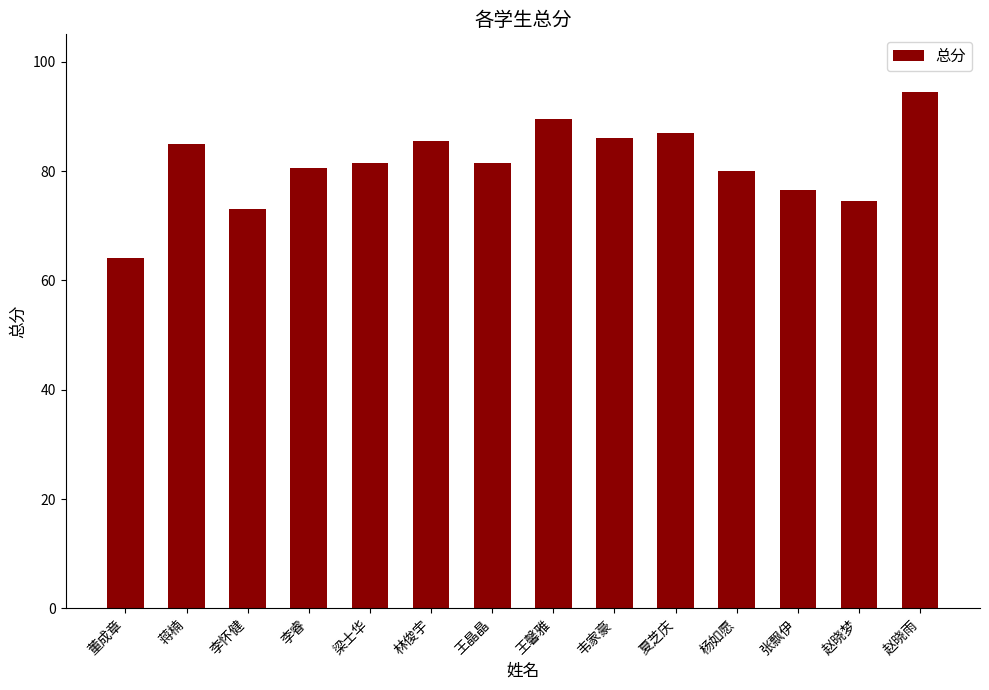

What is the difference between the maximum and second lowest values?

21.5